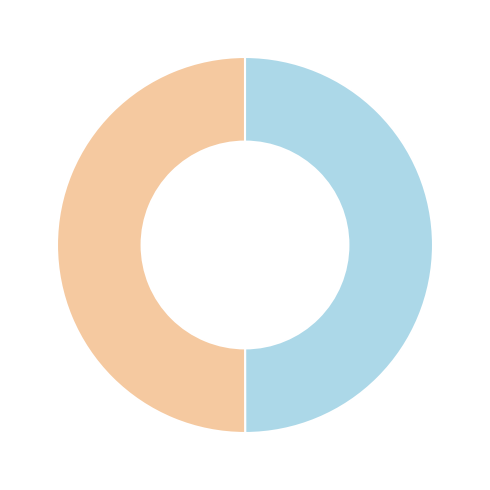

Count the number of slices in the pie.

2